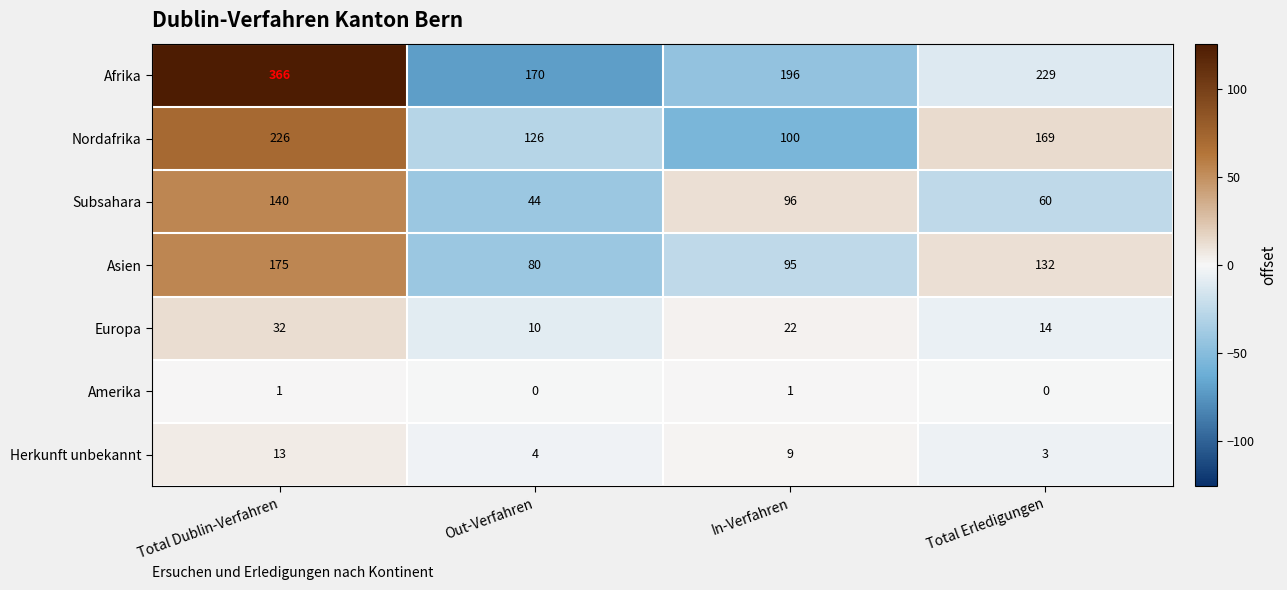

Reading right to left, what are all the values shown in this chart?

Afrika: 229	196	170	366
Nordafrika: 169	100	126	226
Subsahara: 60	96	44	140
Asien: 132	95	80	175
Europa: 14	22	10	32
Amerika: 0	1	0	1
Herkunft unbekannt: 3	9	4	13